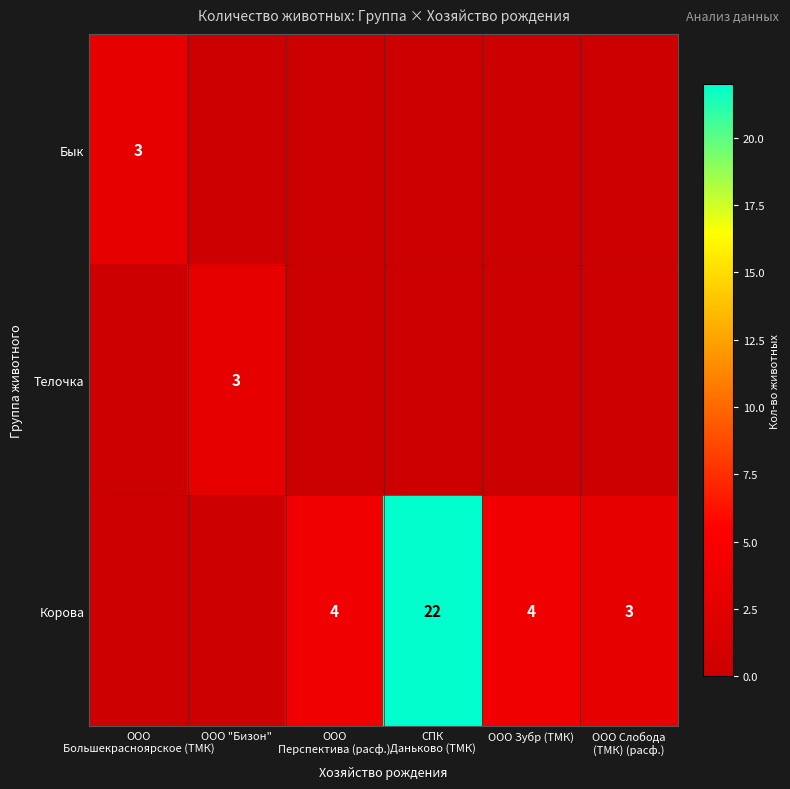

At which label does Бык reach its minimum?

ООО "Бизон"